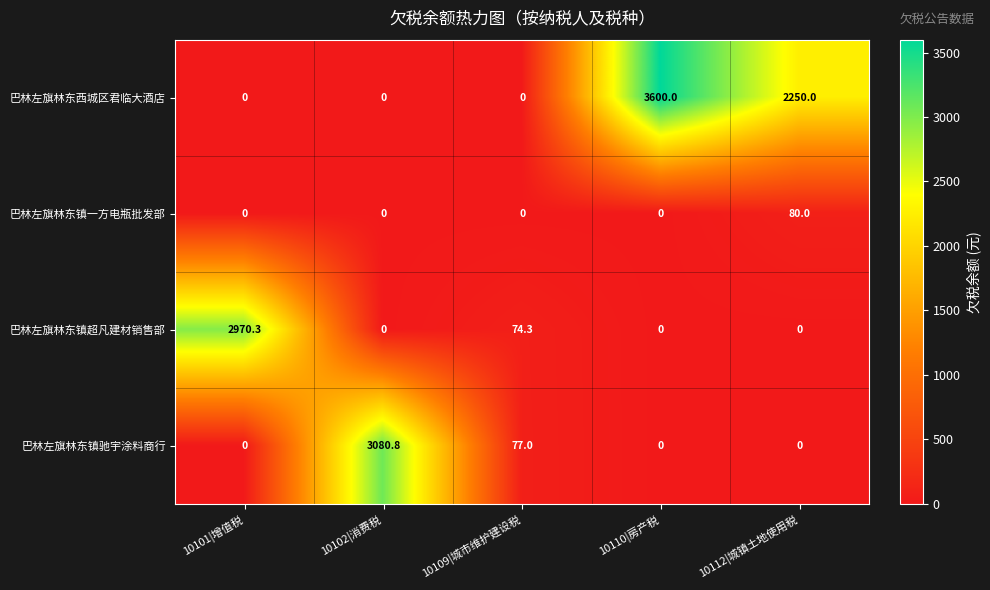

Is it true that 巴林左旗林东西城区君临大酒店 equals 3600.0 at 10110|房产税?

True